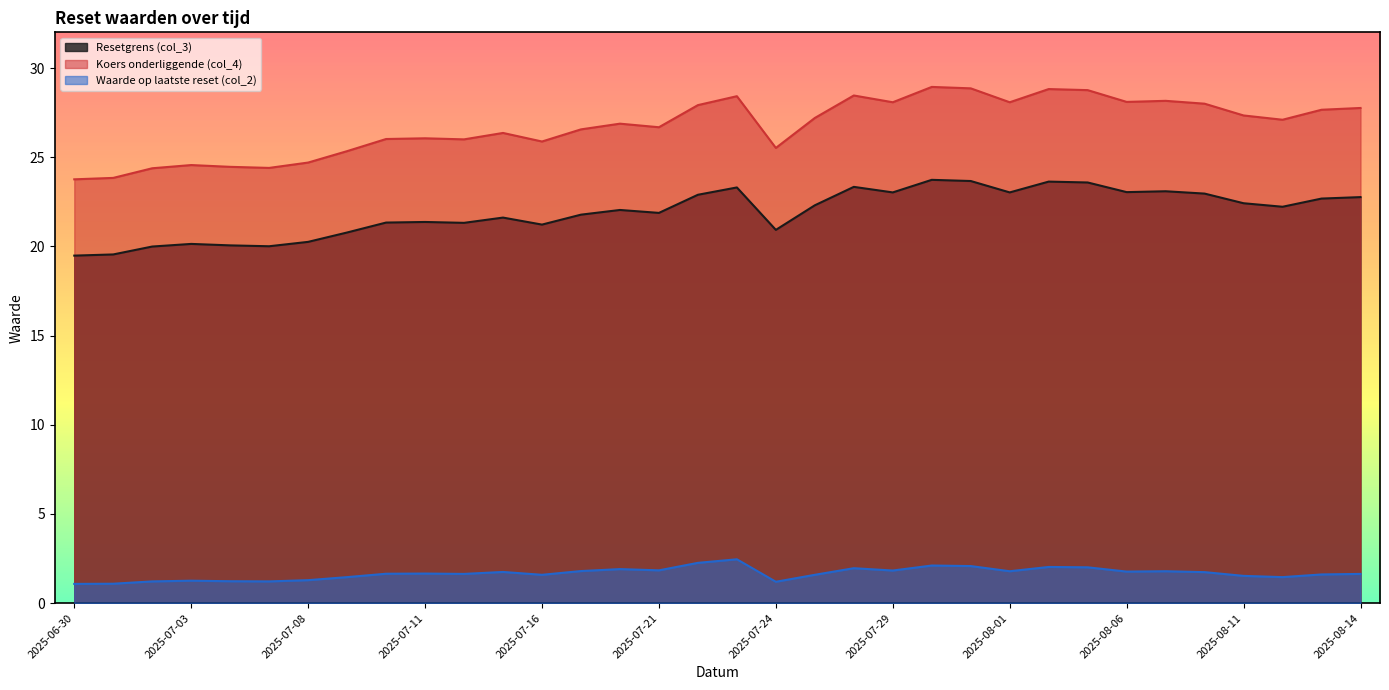

Rank the categories by Koers onderliggende (col_4) value from lowest to highest.

2025-06-30, 2025-07-01, 2025-07-02, 2025-07-07, 2025-07-04, 2025-07-03, 2025-07-08, 2025-07-09, 2025-07-24, 2025-07-16, 2025-07-14, 2025-07-10, 2025-07-11, 2025-07-15, 2025-07-17, 2025-07-21, 2025-07-18, 2025-08-12, 2025-07-25, 2025-08-11, 2025-08-13, 2025-08-14, 2025-07-22, 2025-08-08, 2025-07-29, 2025-08-01, 2025-08-06, 2025-08-07, 2025-07-23, 2025-07-28, 2025-08-05, 2025-08-04, 2025-07-31, 2025-07-30